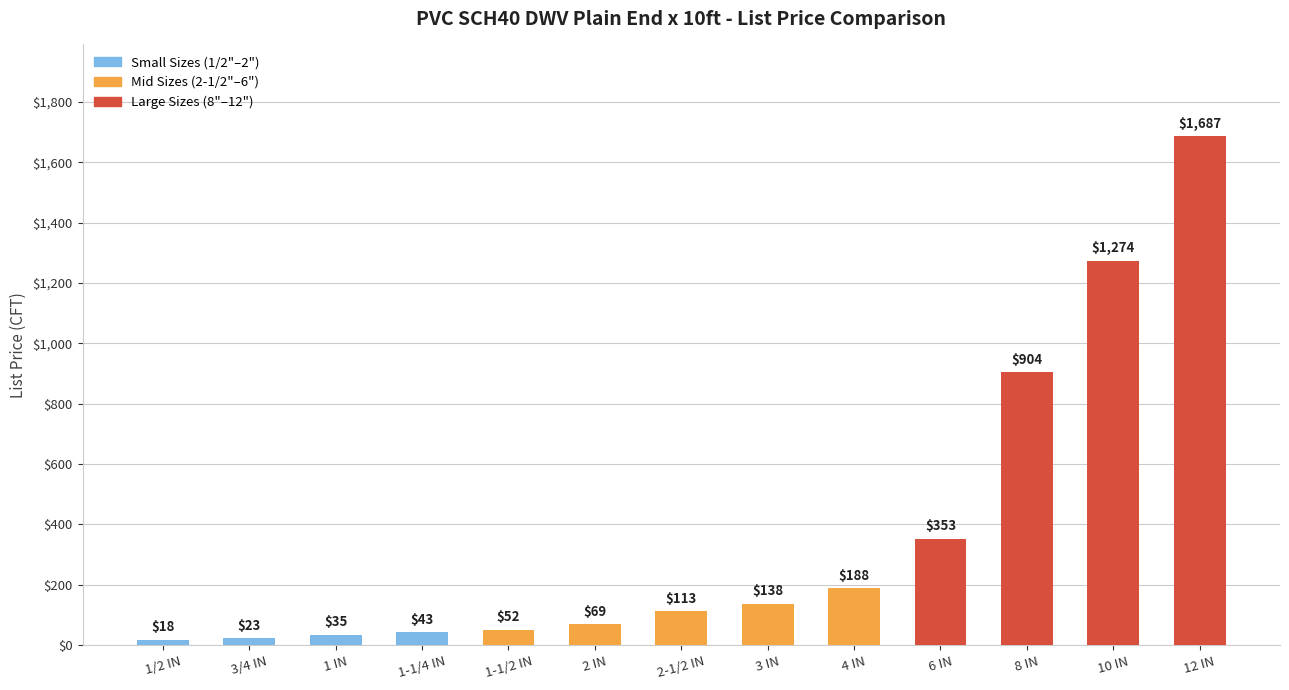

Is it true that the value at 2 IN is 69?

True